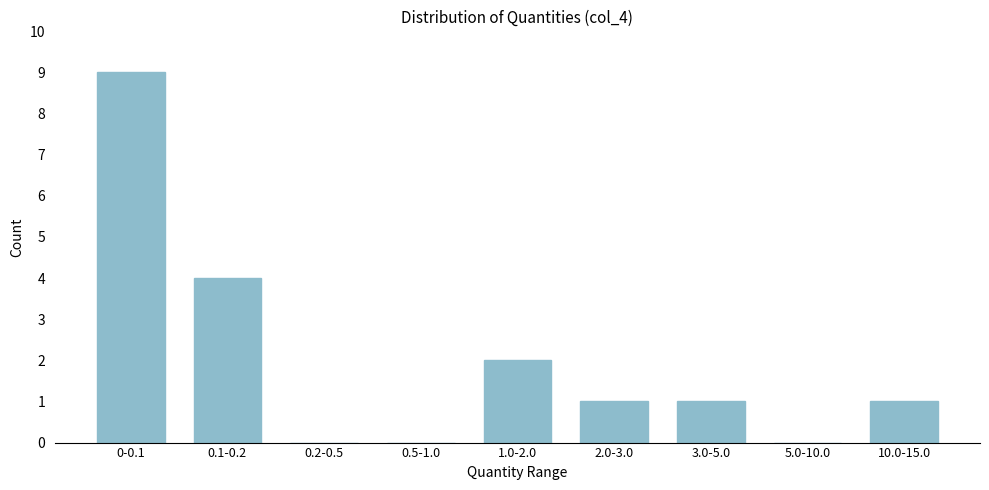

Reading right to left, list all the values displayed in this chart.

10.0-15.0=1	5.0-10.0=0	3.0-5.0=1	2.0-3.0=1	1.0-2.0=2	0.5-1.0=0	0.2-0.5=0	0.1-0.2=4	0-0.1=9